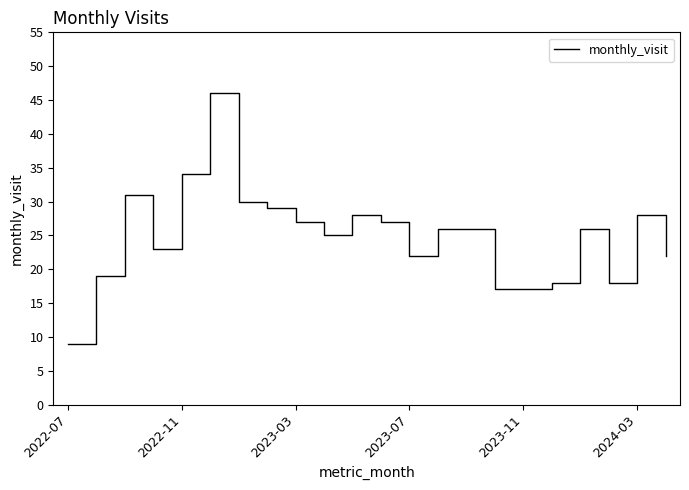

What is the minimum value shown in the chart?

9